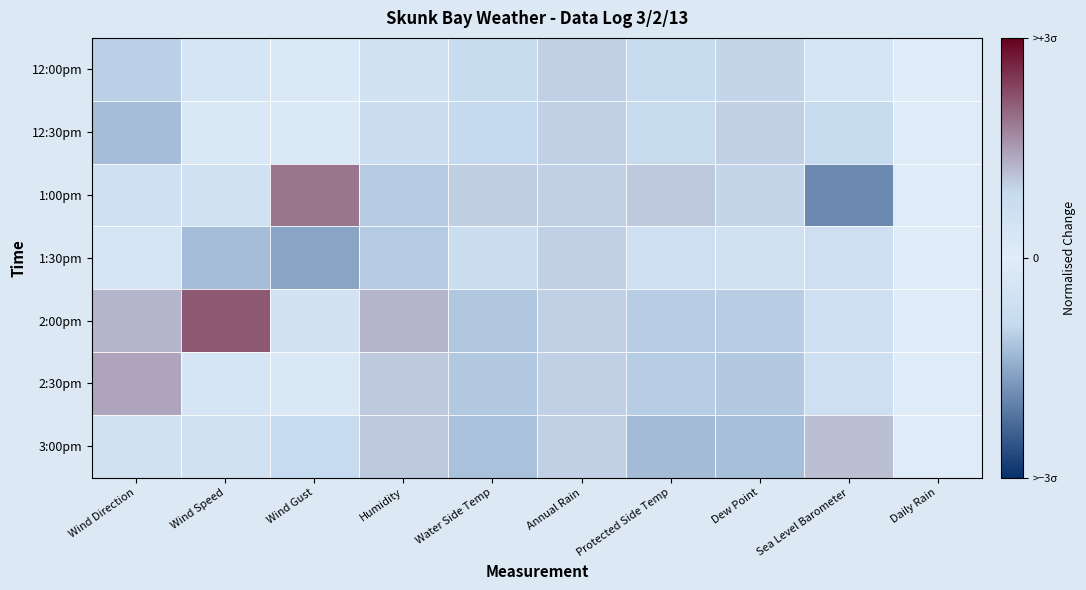

How many distinct data groups are displayed?

7